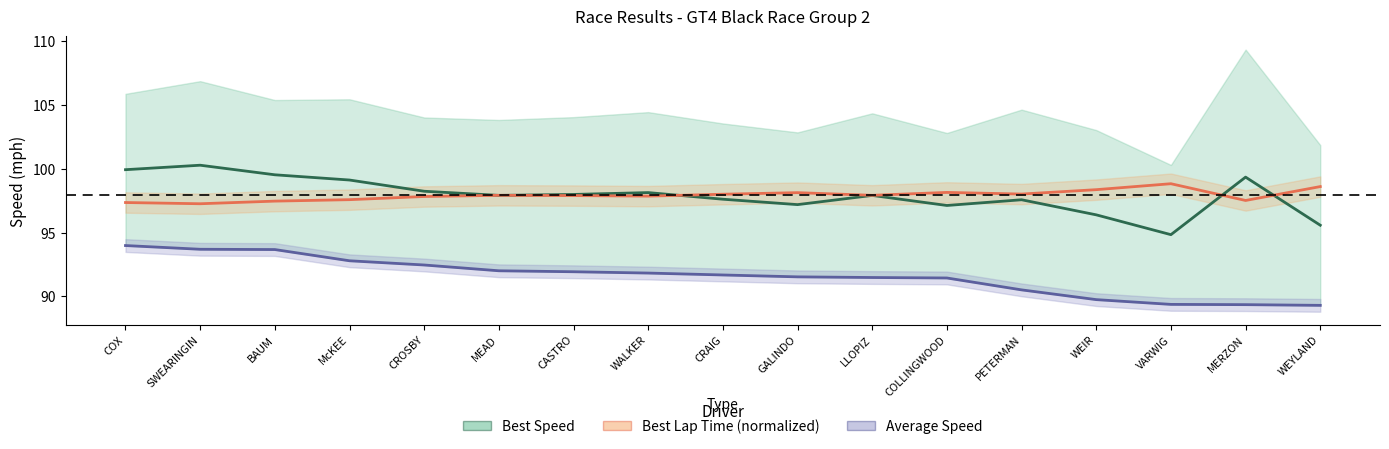

What is the highest value of the Best Speed series?

100.3